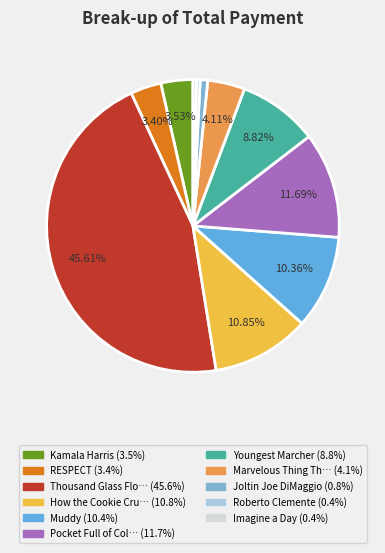

To the nearest percent, what is the average slice percentage?

9%